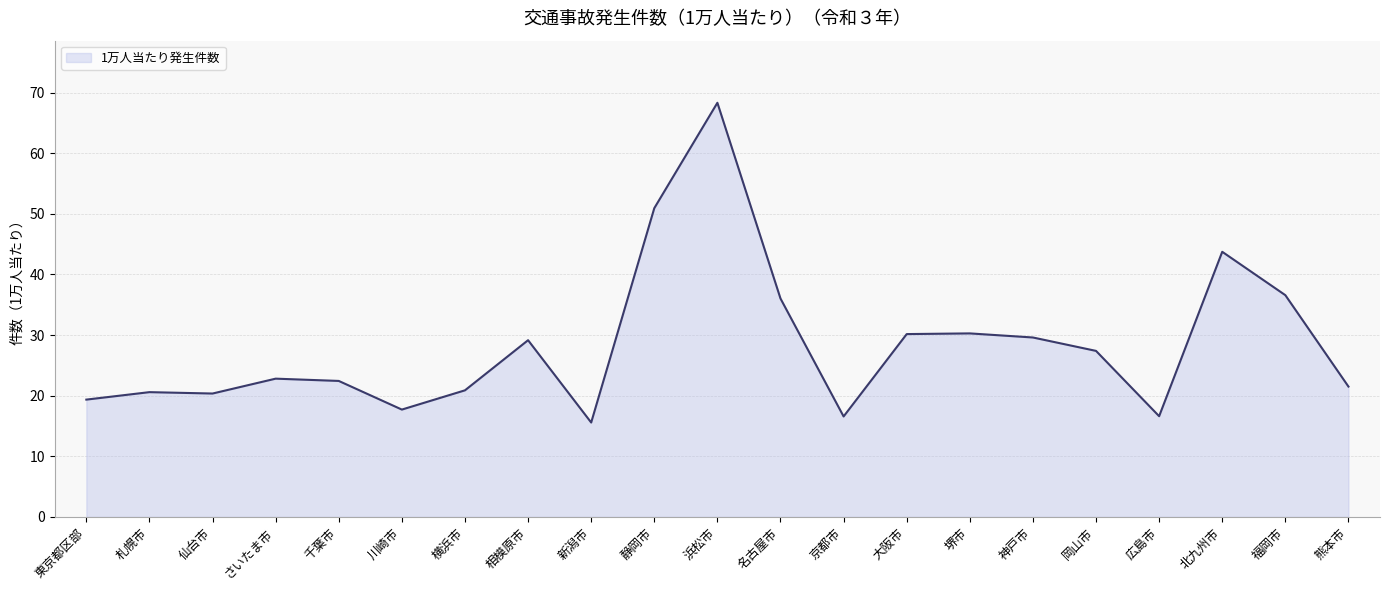

What is the maximum value shown in the chart?

68.3